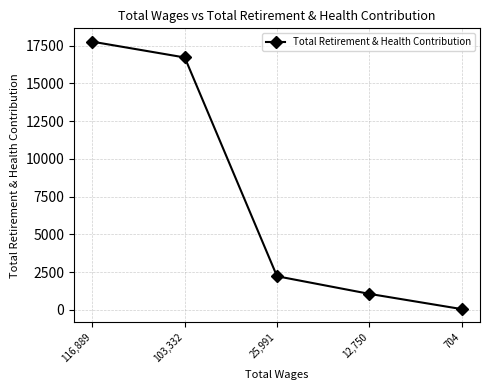

How many values are below 2232?

2